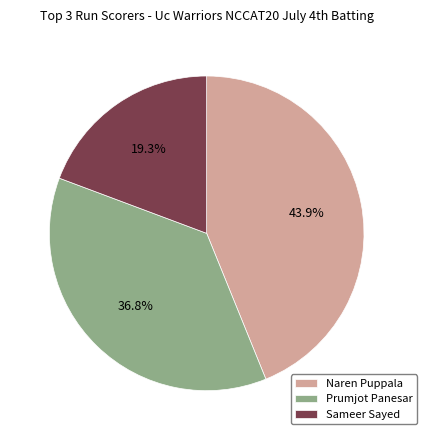

What is the total percentage of Naren Puppala and Prumjot Panesar?

80.7%